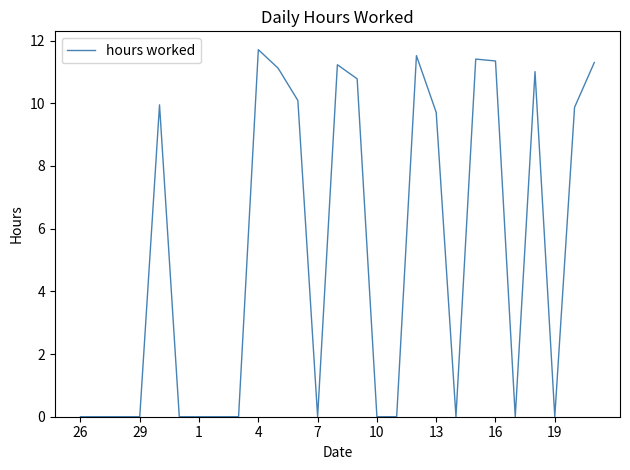

What is the maximum value shown in the chart?

11.7